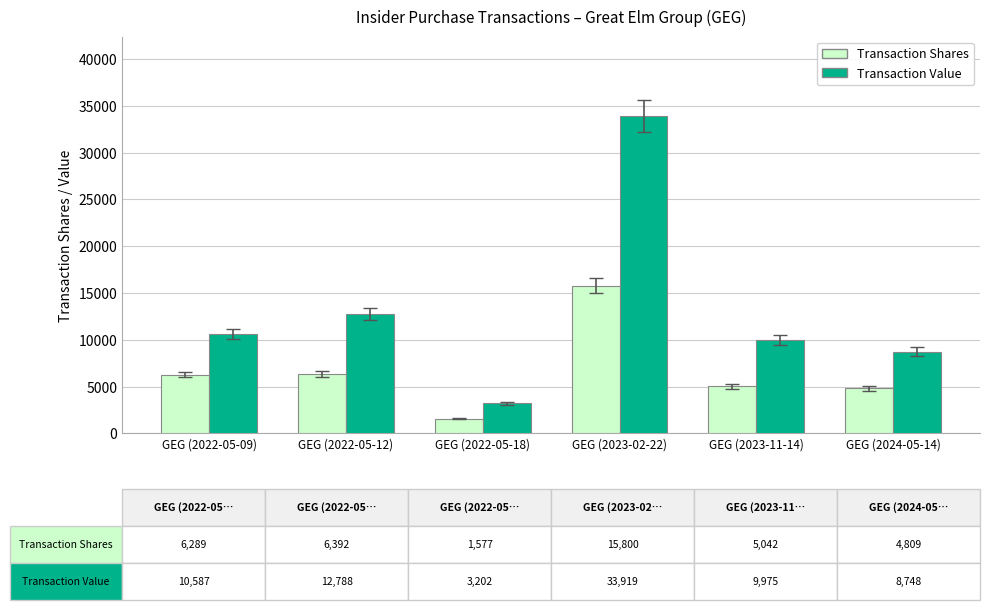

Is it true that Transaction Value equals 12788 at GEG (2022-05-12)?

True